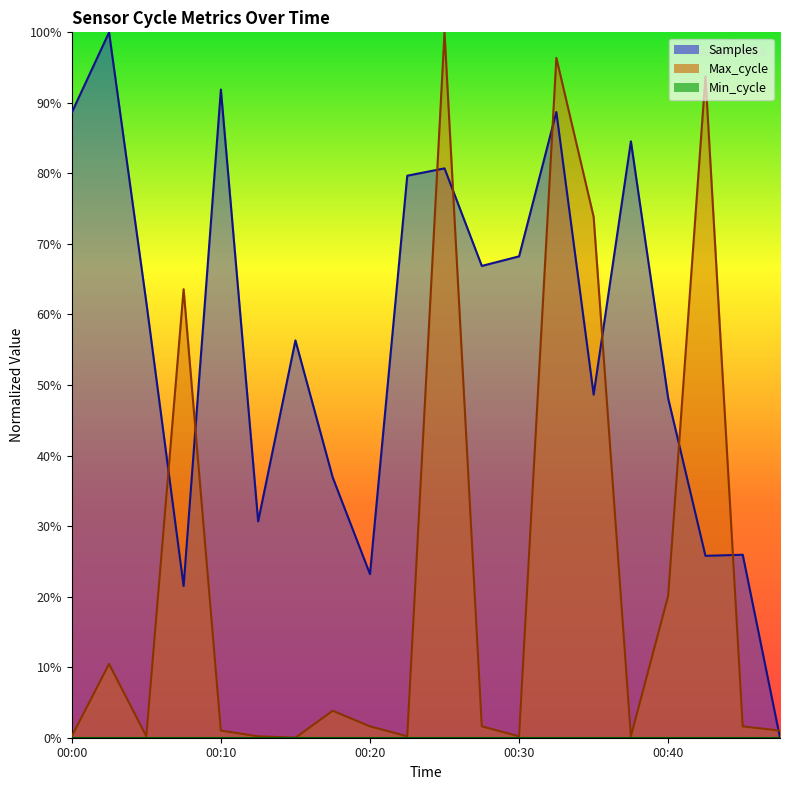

At which category is the sum across all series the highest?

00:32